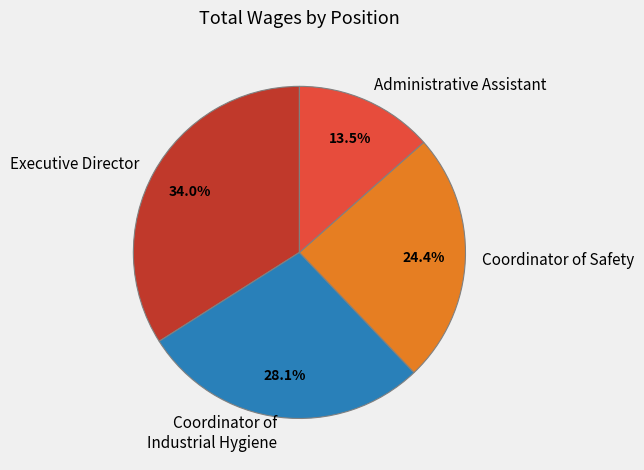

Is there any slice that represents more than half of the pie?

No